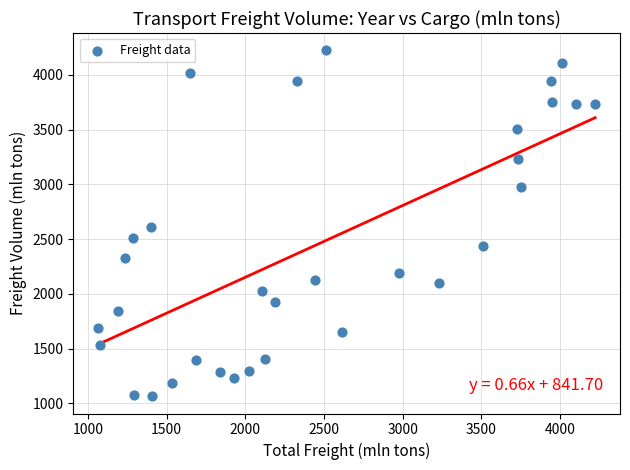

What is the range of X values (max minus min)?

3156.8